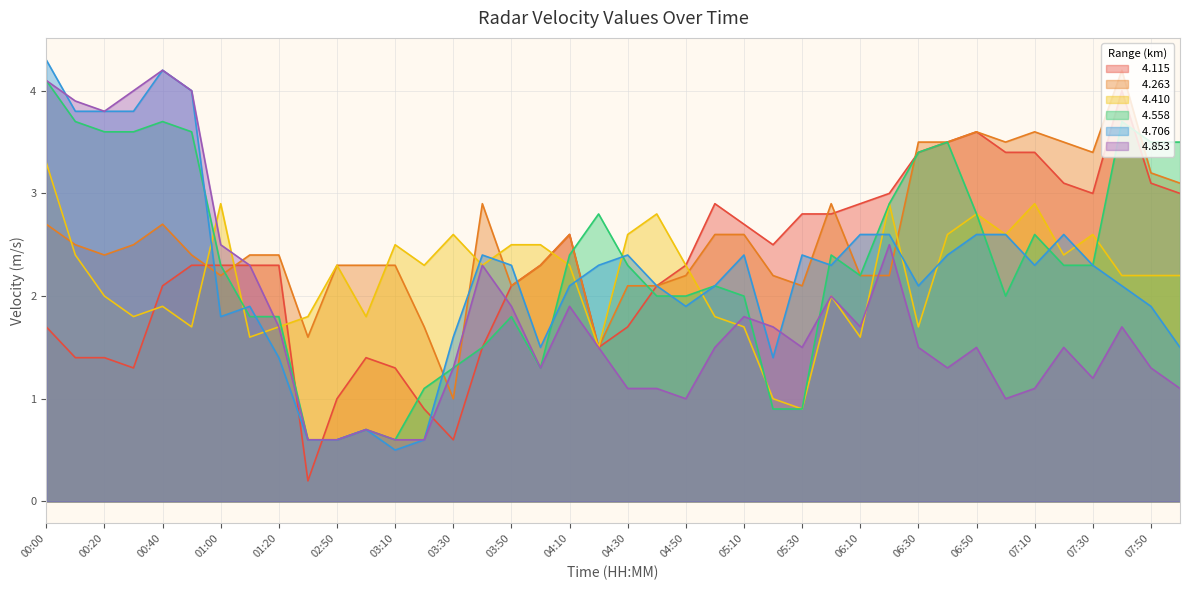

Which label corresponds to the largest value in the chart?

00:00